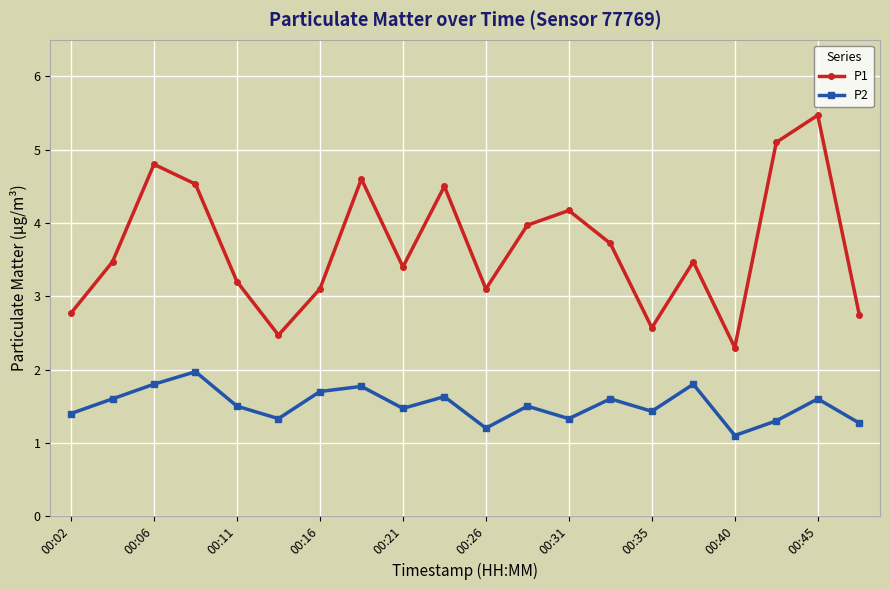

In P1, how many points are higher than both neighbors (excluding endpoints)?

6